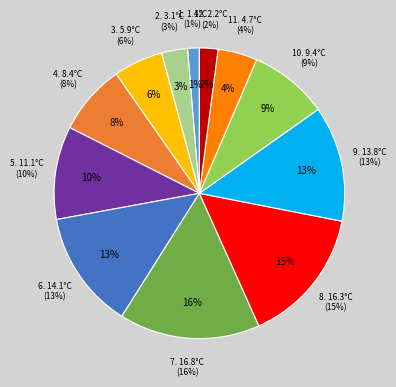

What portion of the pie excludes 1?

98.7%